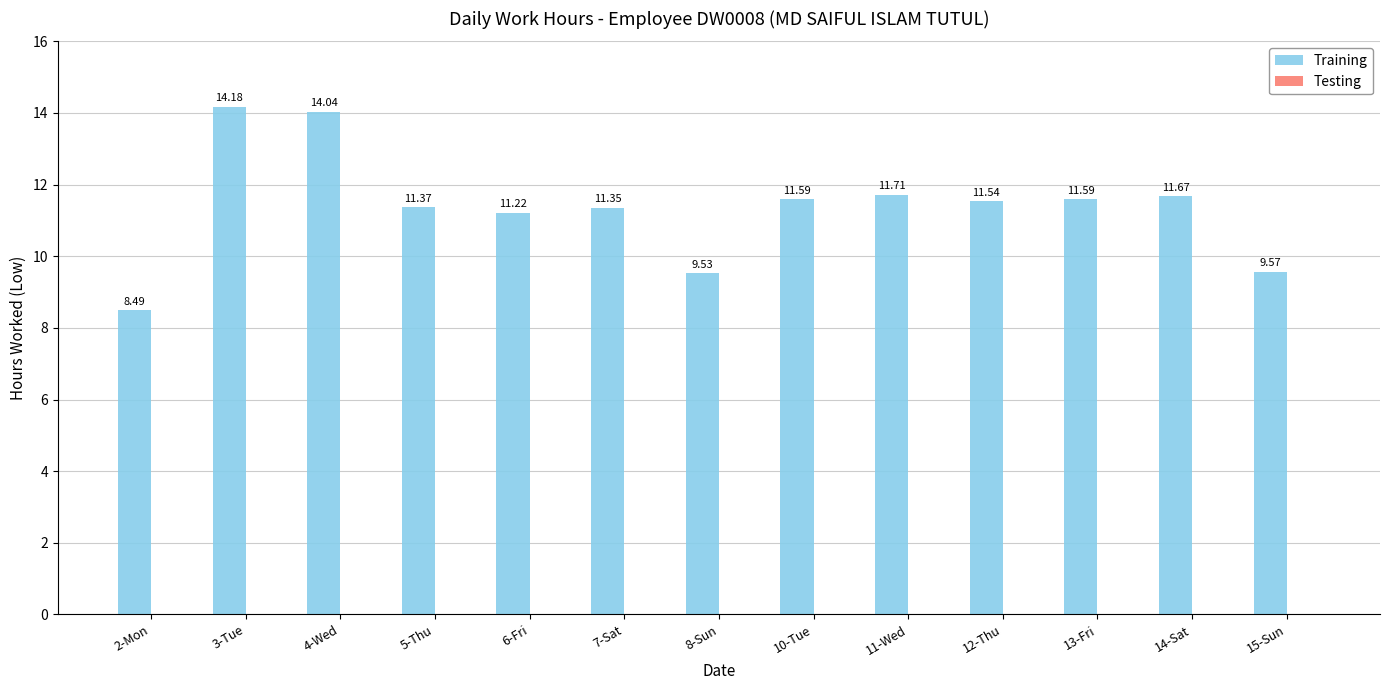

Between 2-Mon and 6-Fri, which is larger?

6-Fri